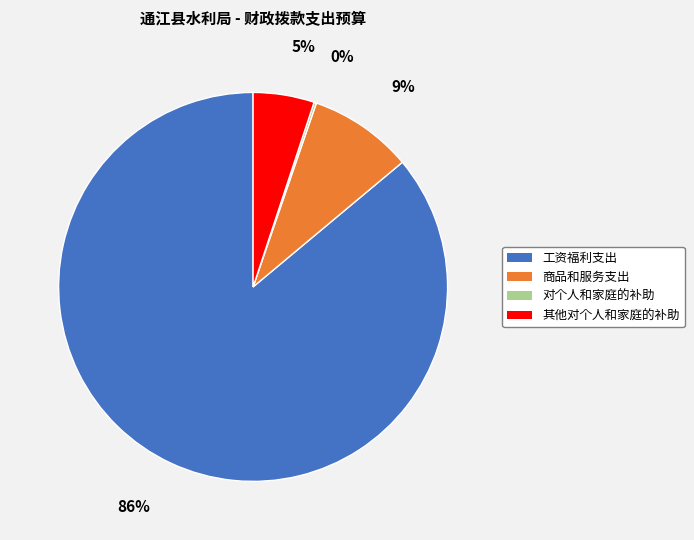

To the nearest percent, what is the average slice percentage?

25%